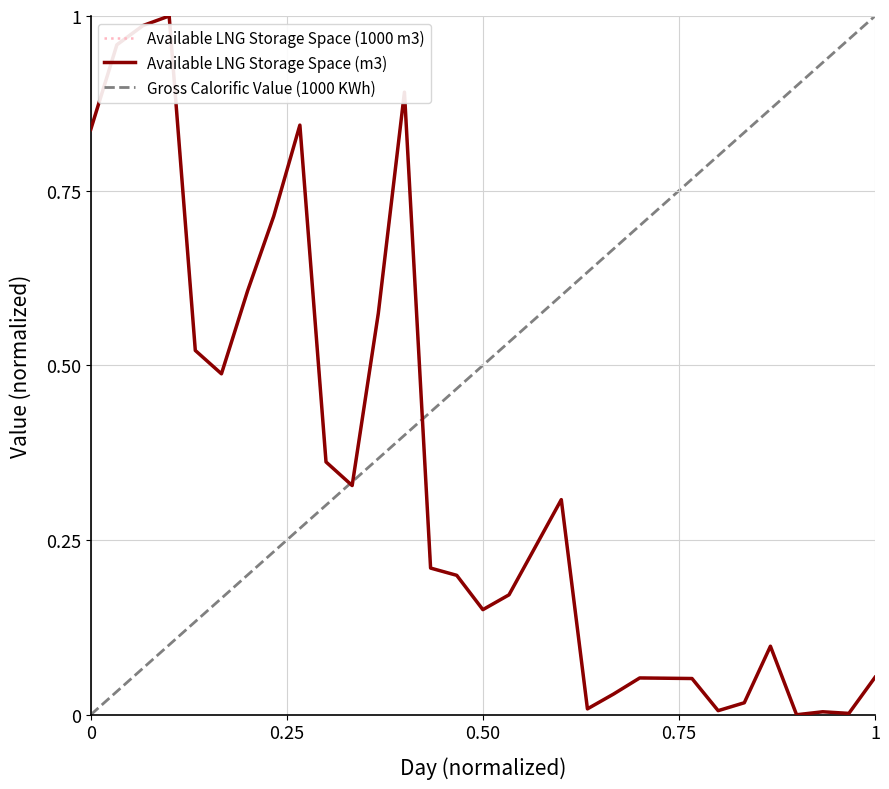

The value of Available LNG Storage Space (1000 m3) at 2019-10-17 is 0.0. True or false?

False